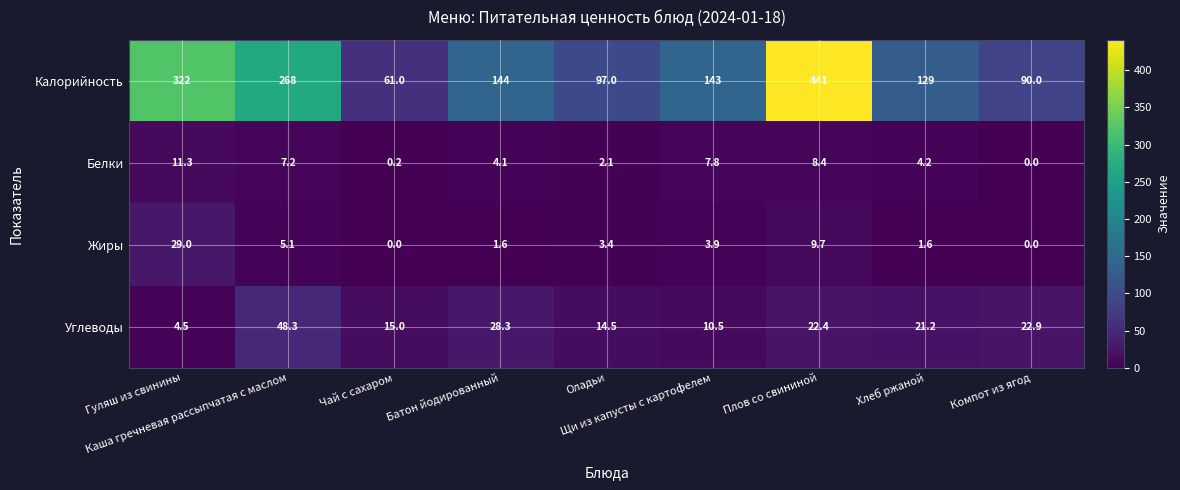

At Хлеб ржаной, list the series in order from largest to smallest.

Калорийность, Углеводы, Белки, Жиры